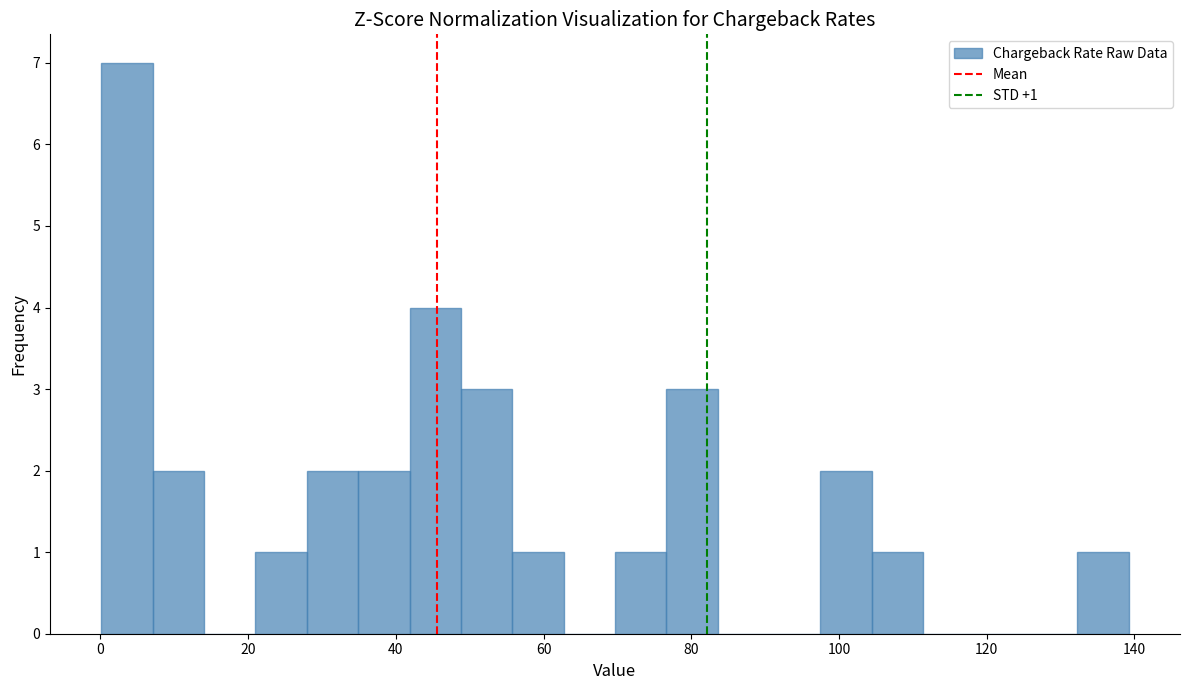

Read against the x-axis, roughly where is the centre of the tallest bar?

4